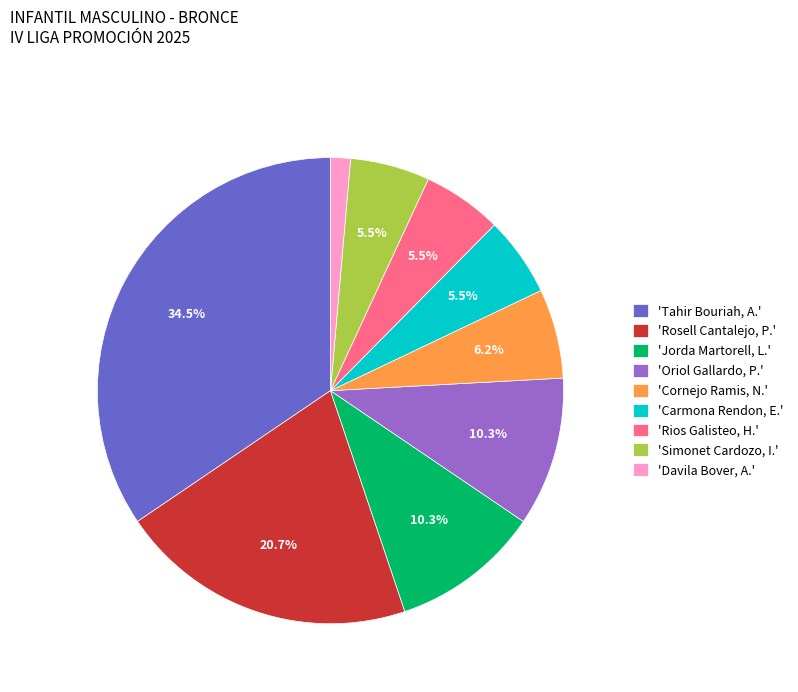

Which category has the biggest portion of the pie?

'Tahir Bouriah, A.'